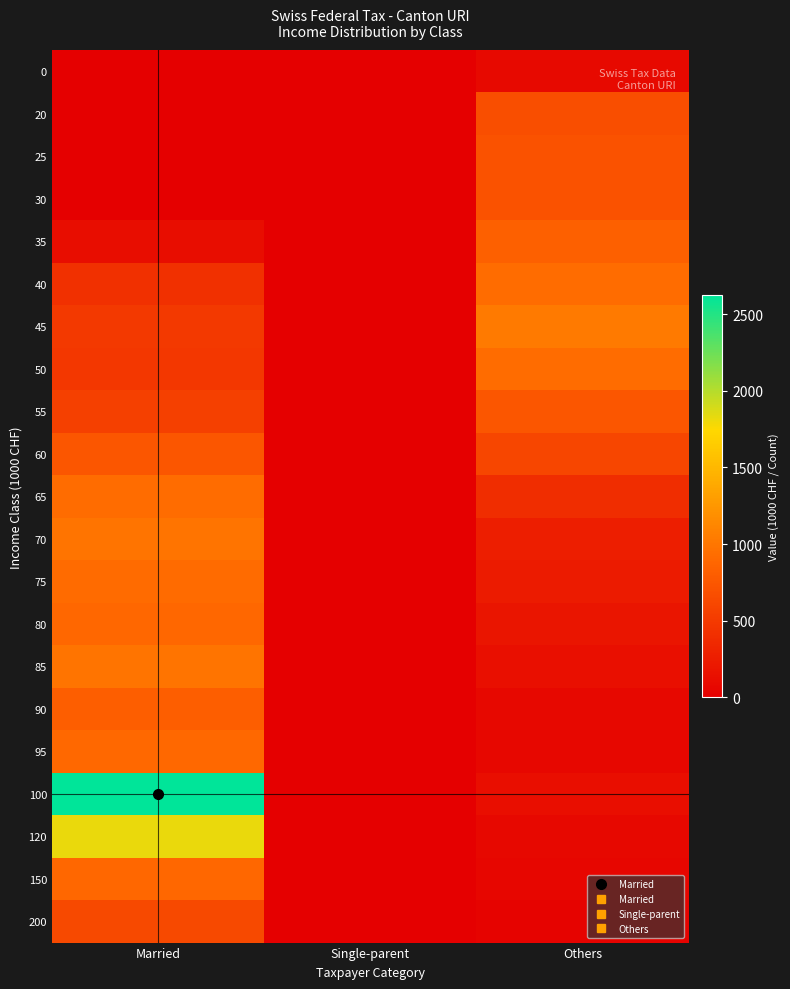

Reading left to right, extract all data points from this chart.

0: Married=0.0	Single-parent=0.0	Others=88.0
20: Married=0.0	Single-parent=0.0	Others=668.0
25: Married=0.0	Single-parent=0.0	Others=709.0
30: Married=7.8	Single-parent=0.0	Others=716.0
35: Married=122.2	Single-parent=0.0	Others=830.0
40: Married=418.6	Single-parent=0.0	Others=930.0
45: Married=494.0	Single-parent=0.0	Others=1028.0
50: Married=478.4	Single-parent=0.0	Others=930.0
55: Married=561.6	Single-parent=0.0	Others=741.0
60: Married=738.4	Single-parent=0.0	Others=607.0
65: Married=925.6	Single-parent=0.0	Others=392.0
70: Married=990.6	Single-parent=0.0	Others=264.0
75: Married=917.8	Single-parent=0.0	Others=237.0
80: Married=881.4	Single-parent=0.0	Others=190.0
85: Married=985.4	Single-parent=0.0	Others=137.0
90: Married=813.8	Single-parent=0.0	Others=78.0
95: Married=897.0	Single-parent=0.0	Others=62.0
100: Married=2623.4	Single-parent=0.0	Others=126.0
120: Married=1822.6	Single-parent=0.0	Others=78.0
150: Married=881.4	Single-parent=0.0	Others=52.0
200: Married=629.2	Single-parent=0.0	Others=34.0